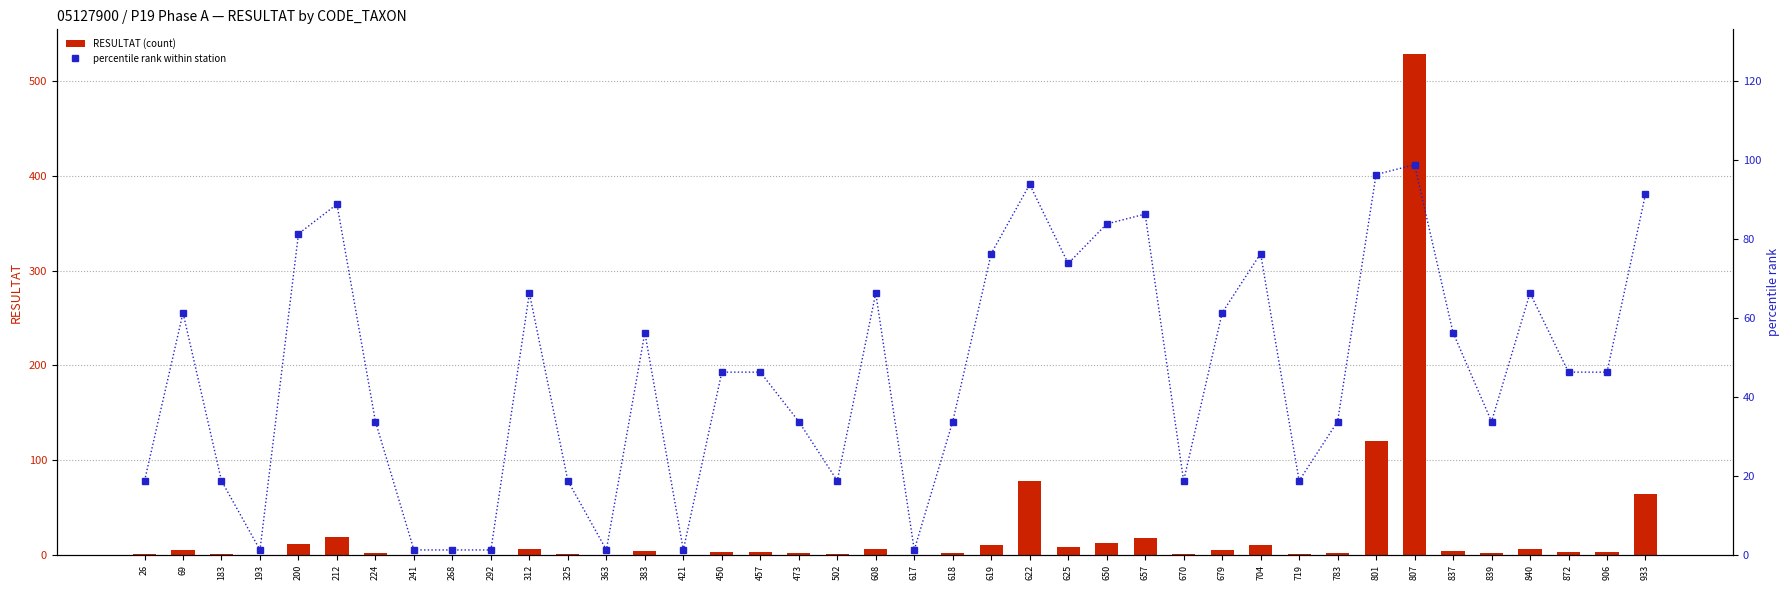

How many data points in RESULTAT (count) are above 3?

18